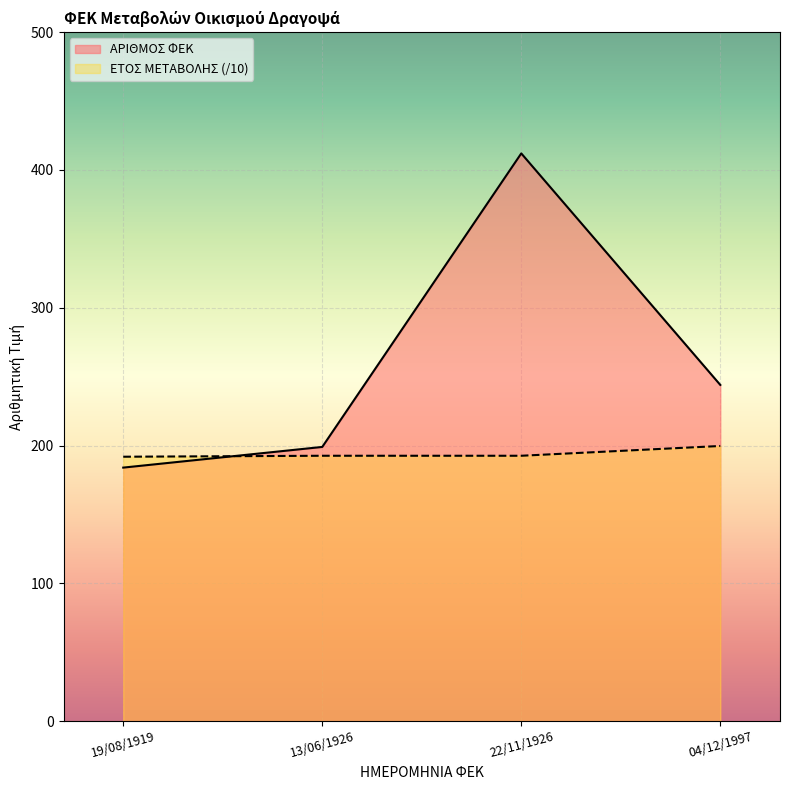

Rank the categories by ΑΡΙΘΜΟΣ ΦΕΚ value from lowest to highest.

19/08/1919, 13/06/1926, 04/12/1997, 22/11/1926